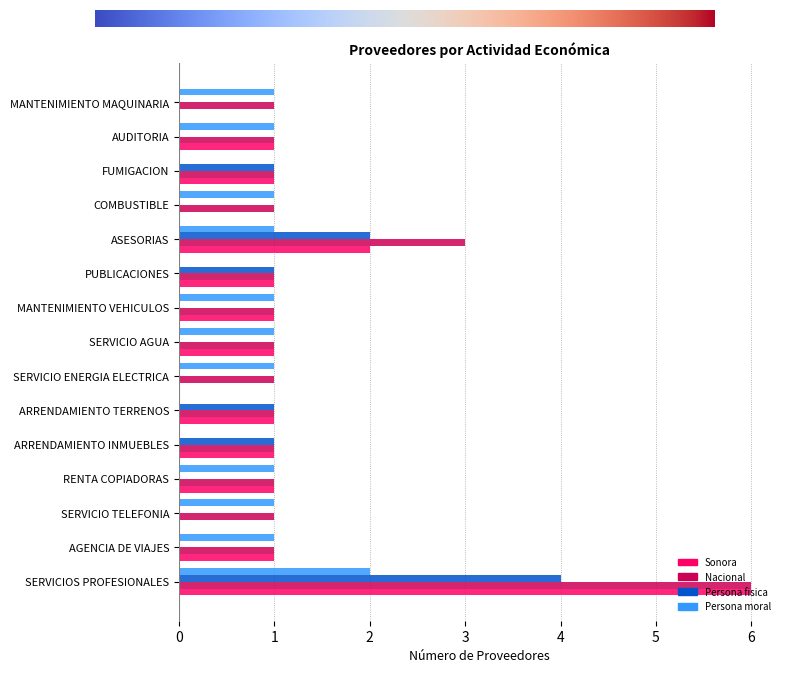

True or false: Nacional has a value of 1 at COMBUSTIBLE.

True